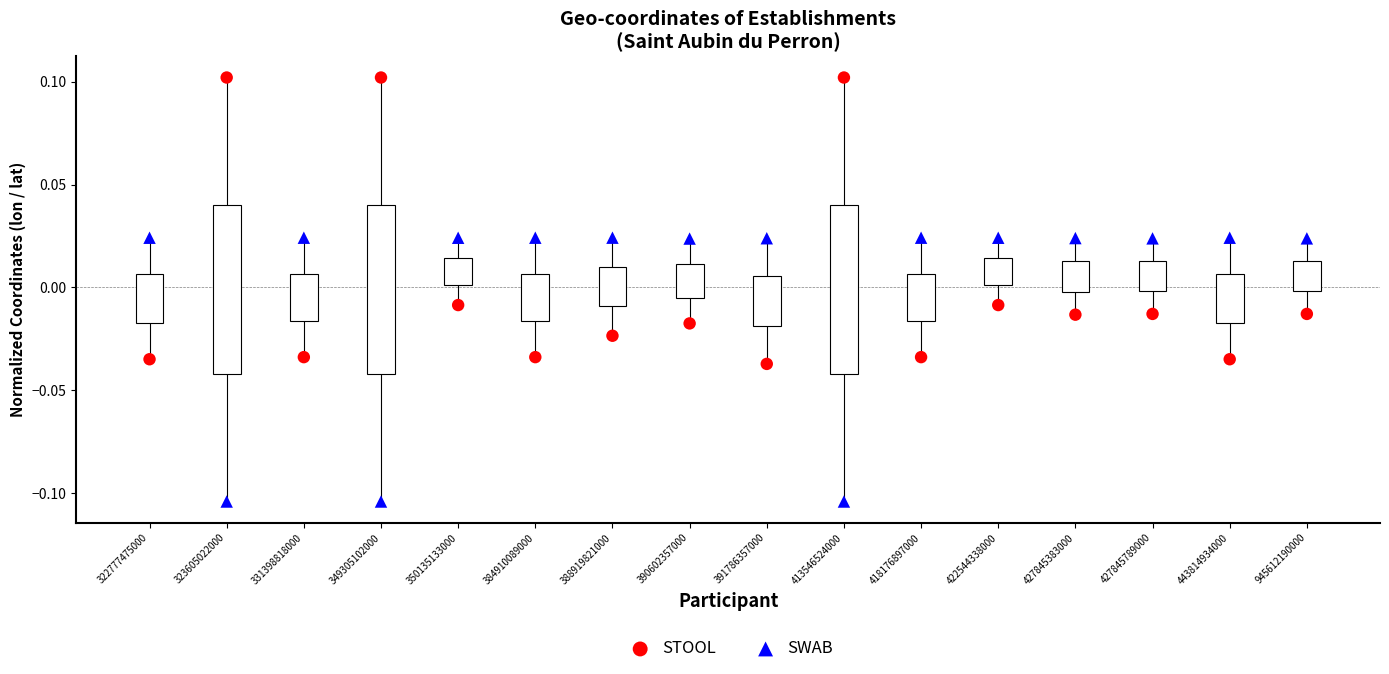

Which series contains the highest Y value?

STOOL